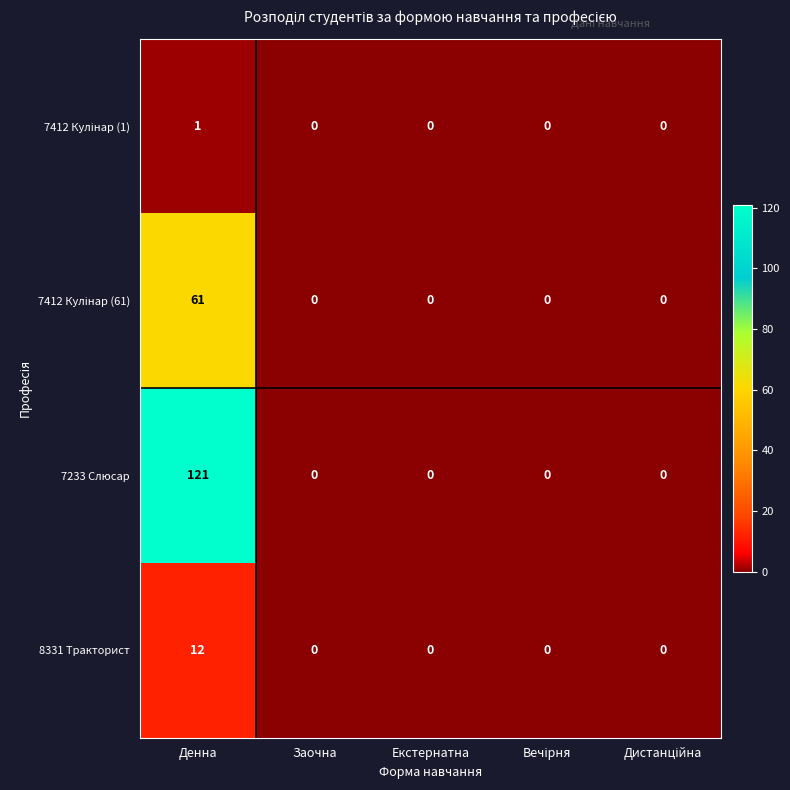

What is the sum of the 8331 Тракторист values at Заочна and Денна?

12